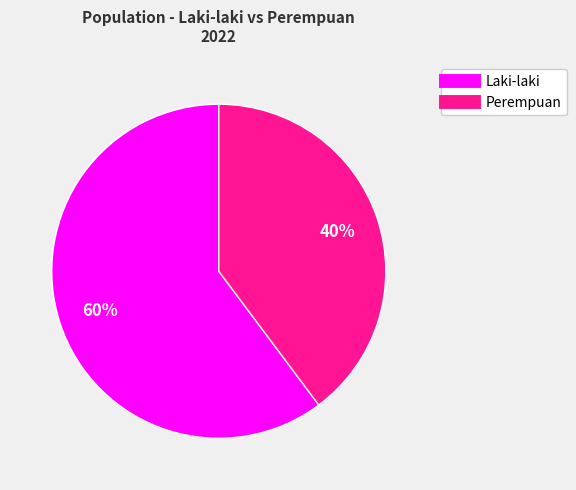

Does Perempuan account for over 50% of the chart?

No